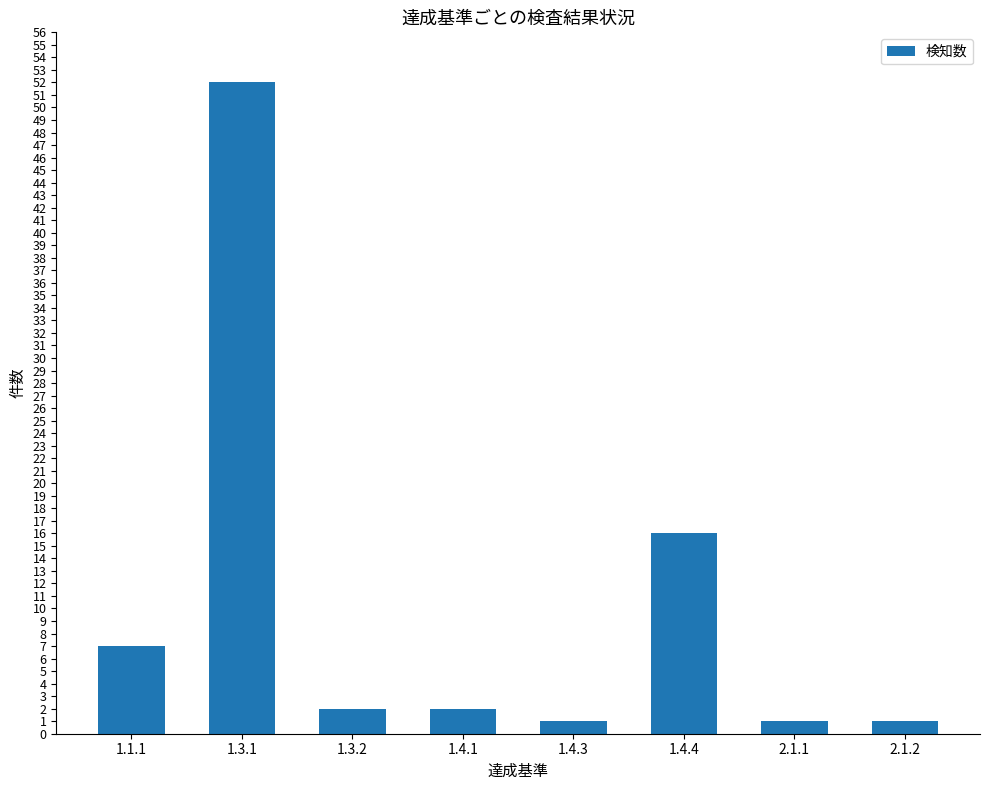

The chart shows a value of 2 at 1.3.2. True or false?

True